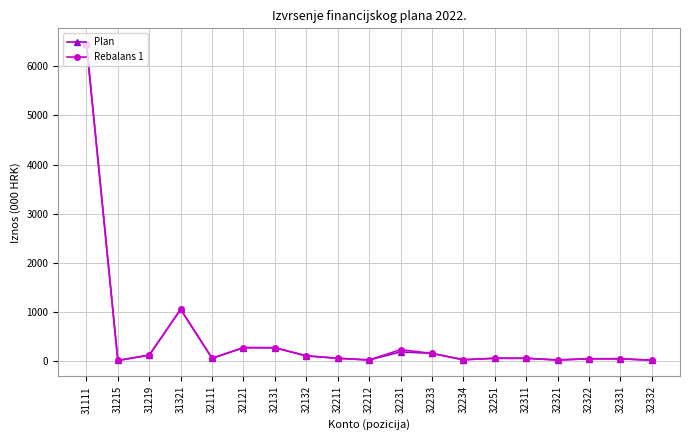

How many values in the Plan series are below 50?

7